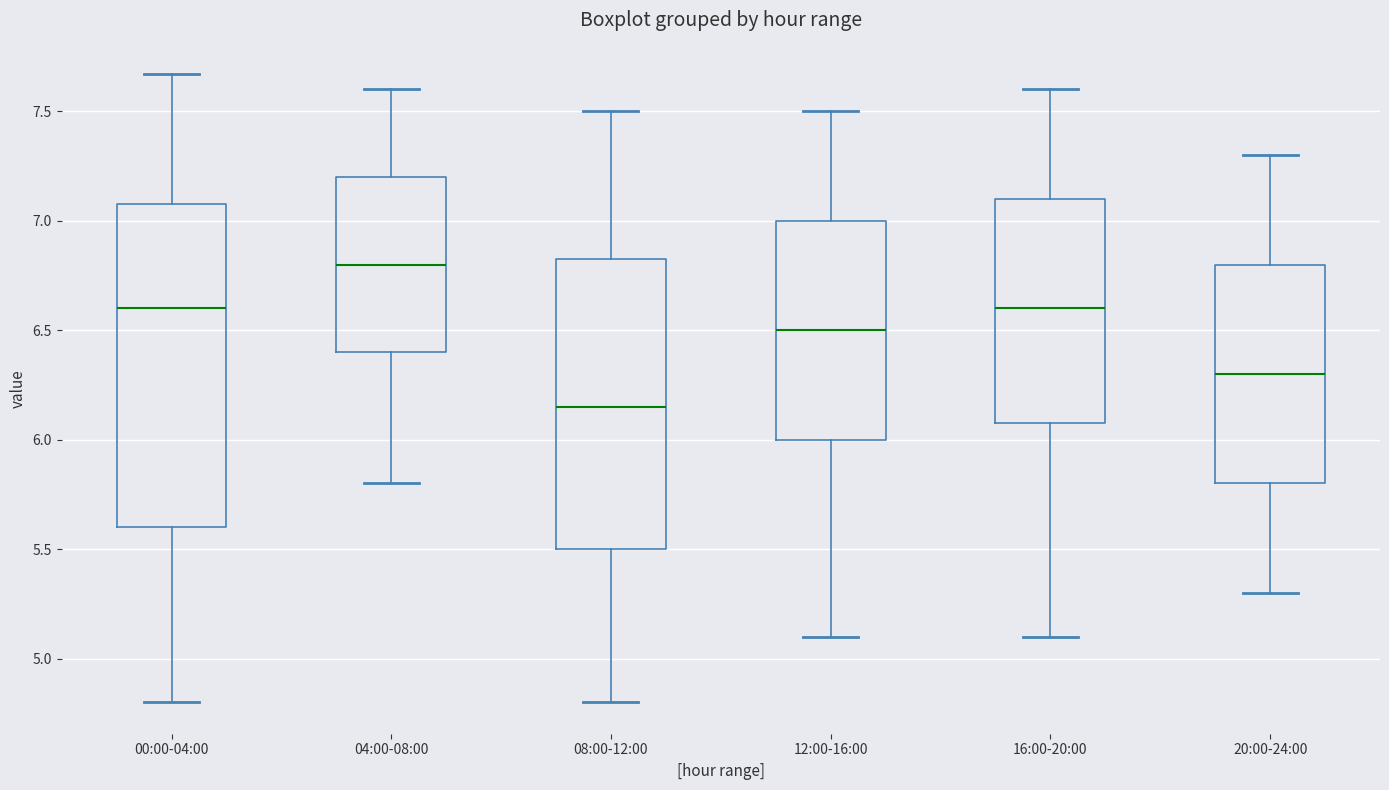

Reading left to right, transcribe this box plot: for each box, give where its median line is, the range the box spans, and where its two whiskers end, as read against the y-axis. The values are not printed on the chart, so give them approximately, as read against the axis.

00:00-04:00: median 6.60, box 5.60 to 7.10, whiskers 4.80 to 7.65
04:00-08:00: median 6.80, box 6.40 to 7.20, whiskers 5.80 to 7.60
08:00-12:00: median 6.15, box 5.50 to 6.85, whiskers 4.80 to 7.50
12:00-16:00: median 6.50, box 6.00 to 7.00, whiskers 5.10 to 7.50
16:00-20:00: median 6.60, box 6.10 to 7.10, whiskers 5.10 to 7.60
20:00-24:00: median 6.30, box 5.80 to 6.80, whiskers 5.30 to 7.30